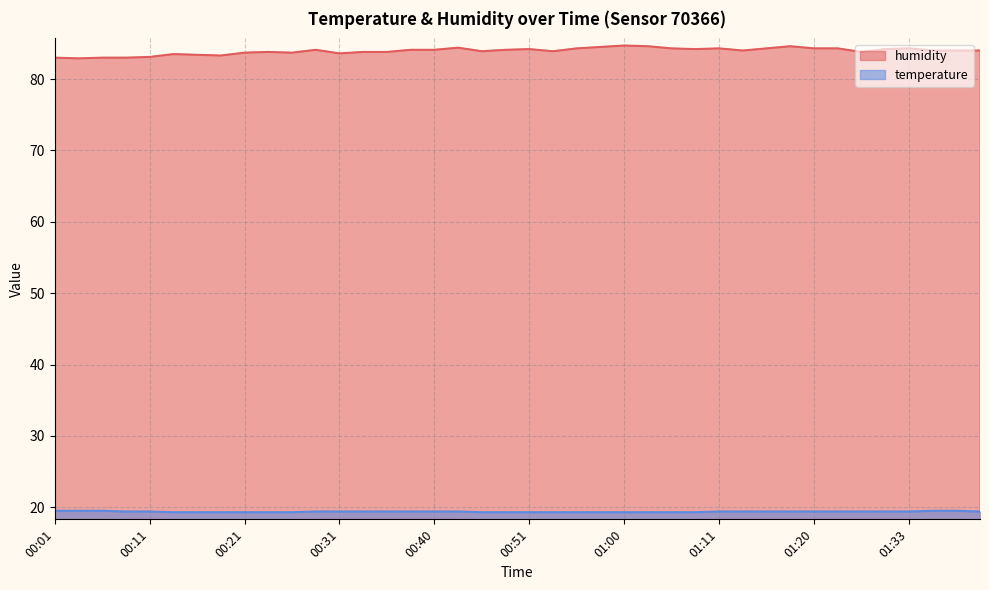

Is it true that temperature equals 19.4 at 01:20?

True